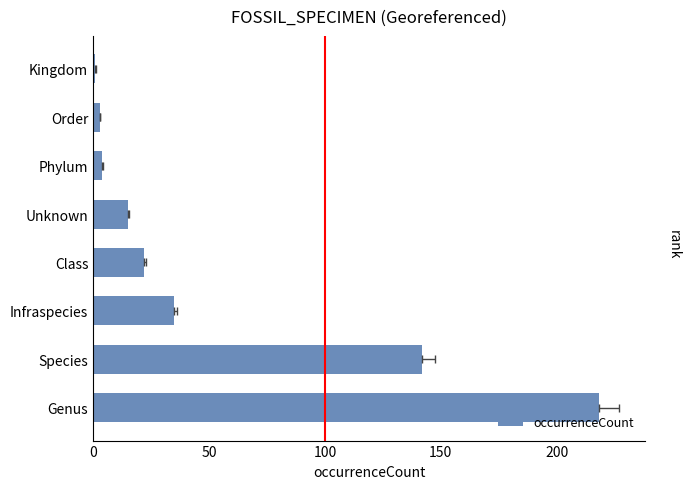

Count the number of values greater than 22.

3